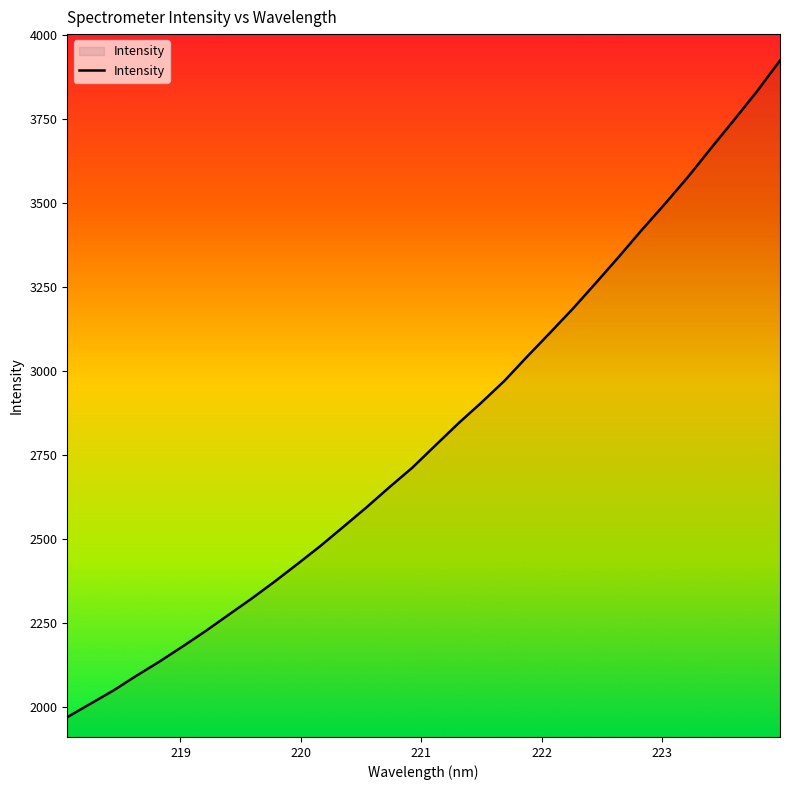

True or false: there are more than 2 points higher than both neighbors.

False